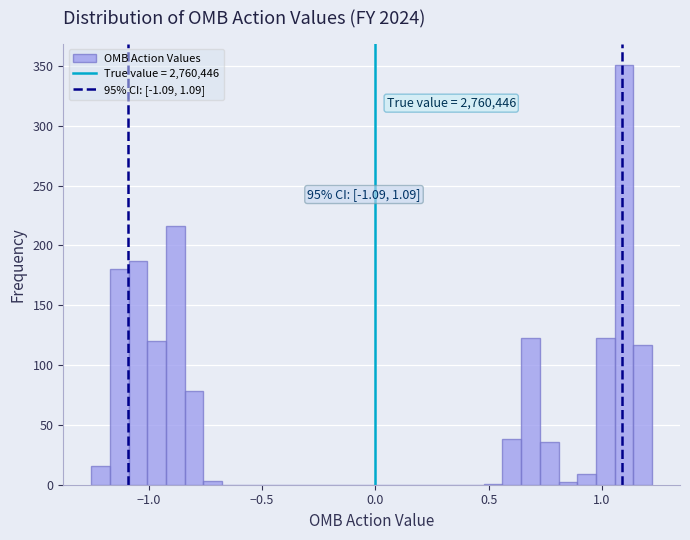

Around what value on the x-axis is the tallest bar? Give the approximate position of its centre, as read against the axis.

1.10